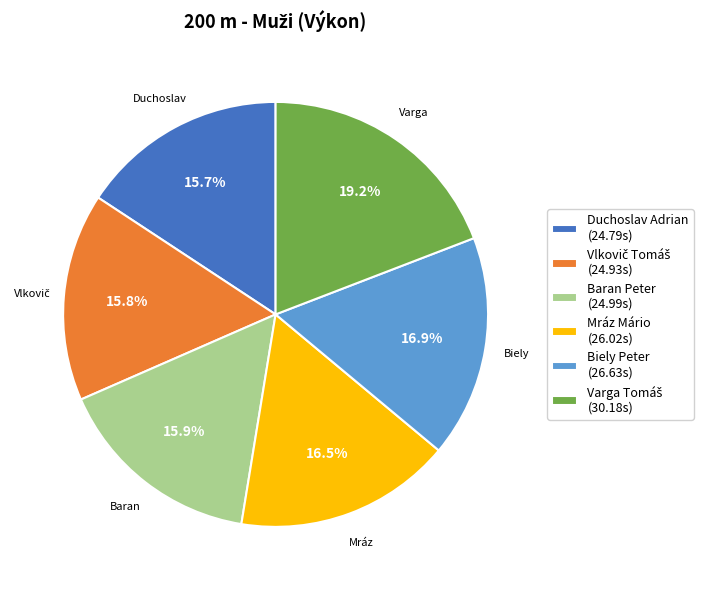

Does any single category account for the majority?

No